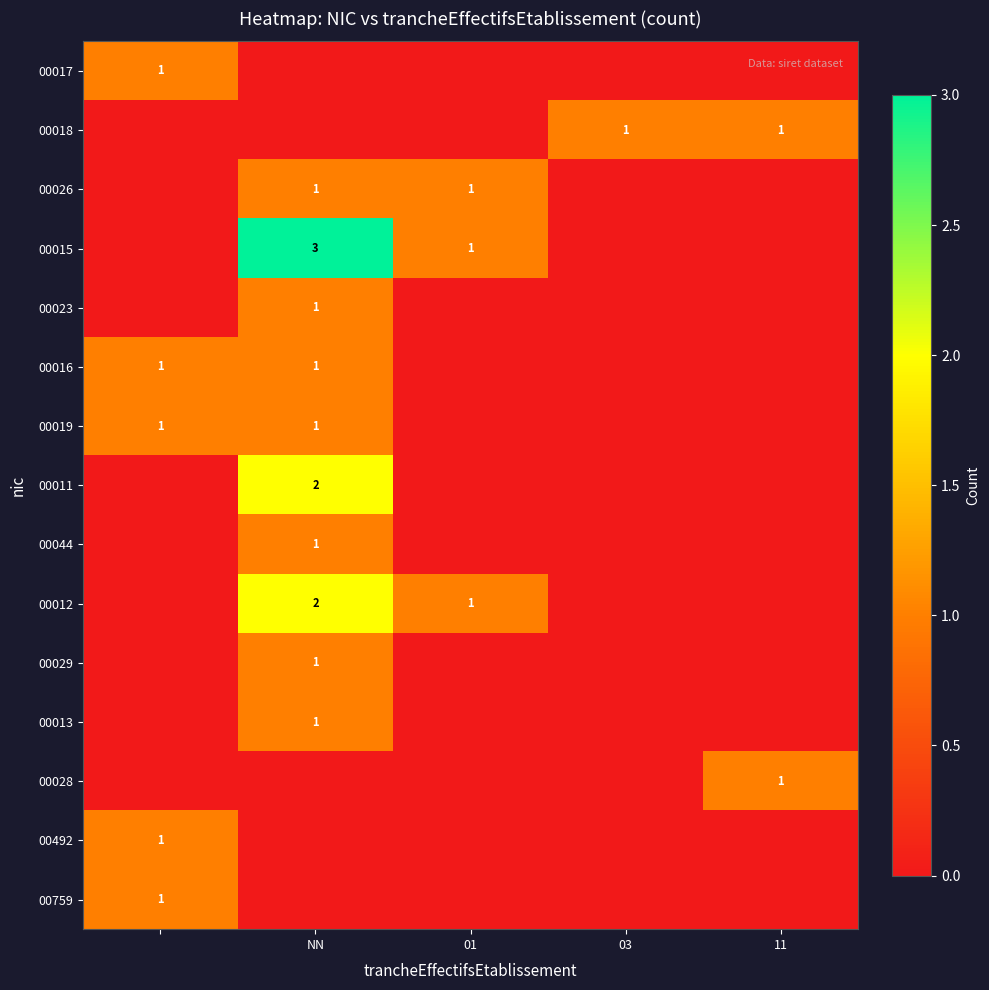

Is it true that 00016 equals 0 at NN?

False